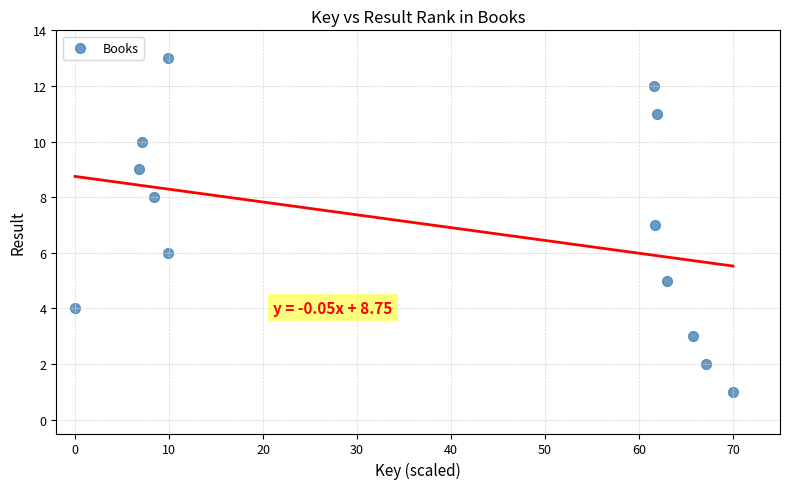

What is the range of Y values (max minus min)?

12